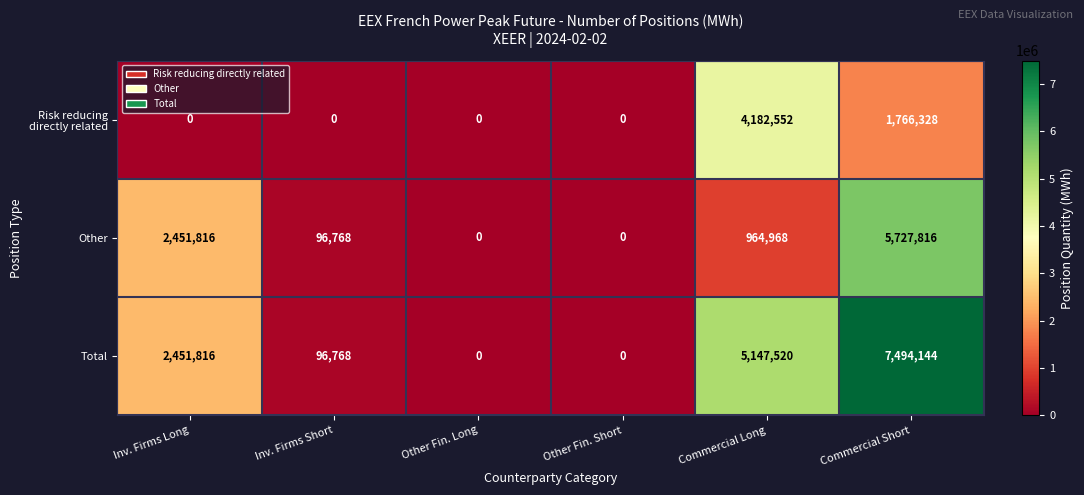

What is the difference between the highest and lowest values at Commercial Long?

4182552